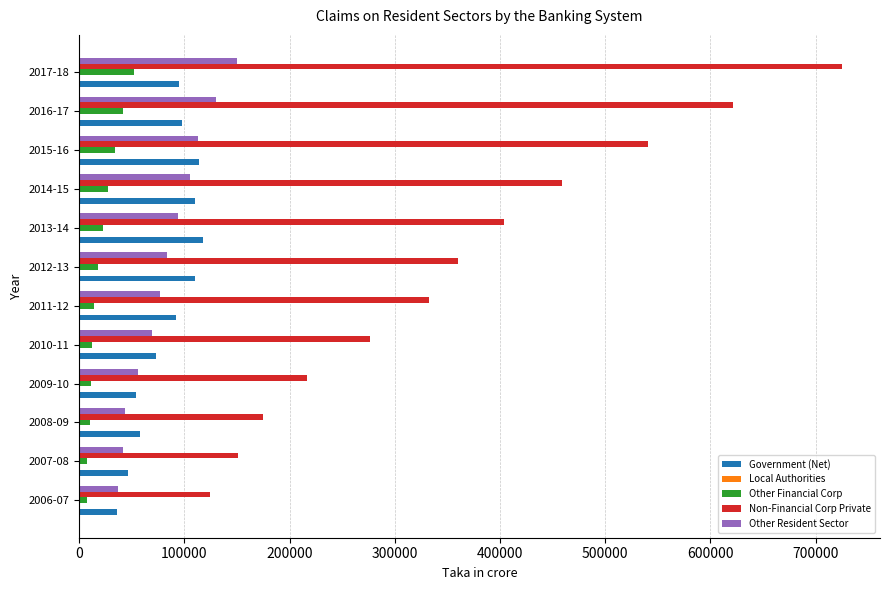

The value of Government (Net) at 2016-17 is 97333.5. True or false?

True